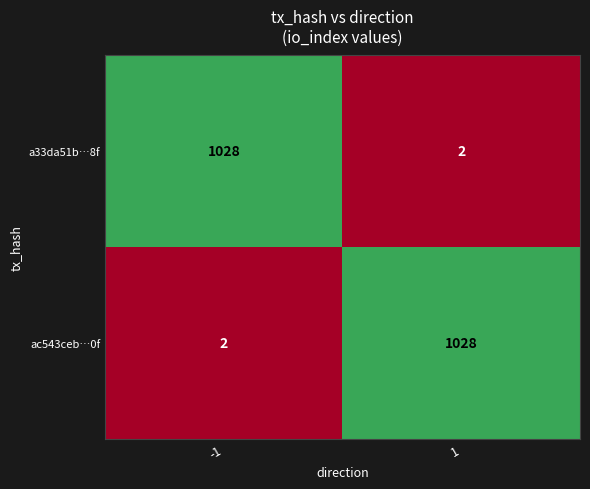

Reading left to right, transcribe all the data shown in this chart.

a33da51b…8f: -1=1028	1=2
ac543ceb…0f: -1=2	1=1028